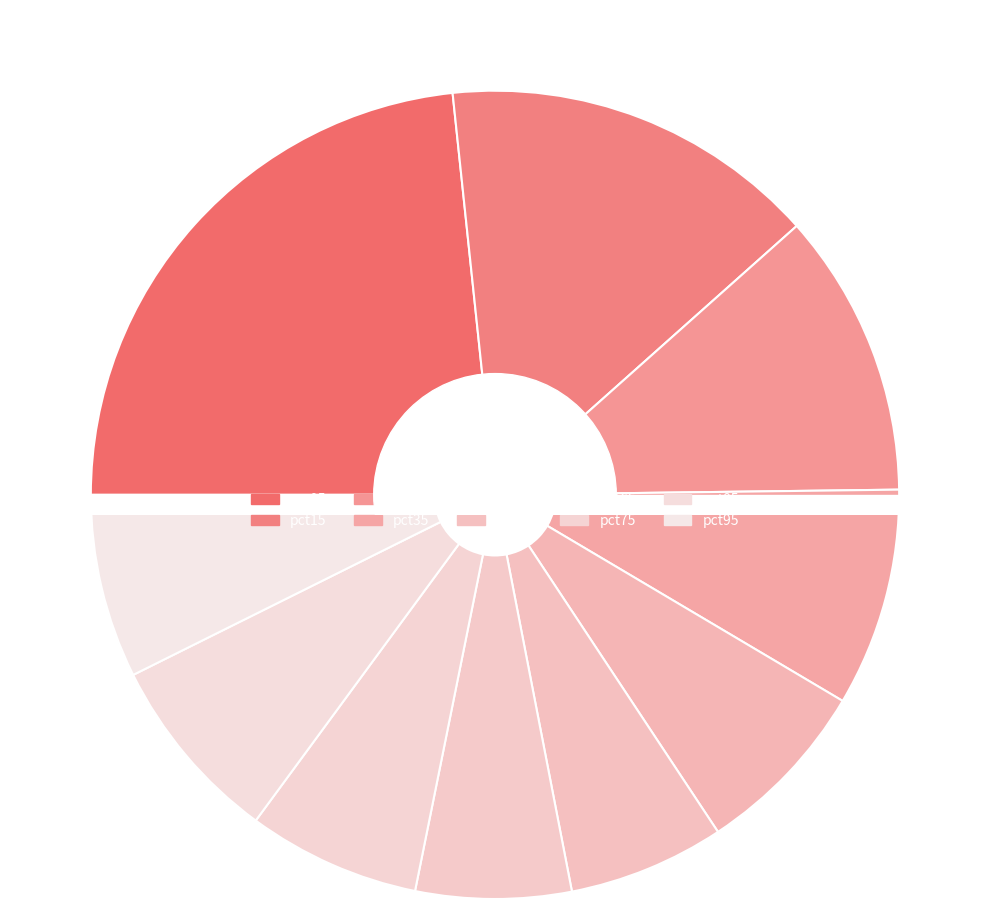

Combined, what portion of the pie is pct05 and pct75?

30.2%